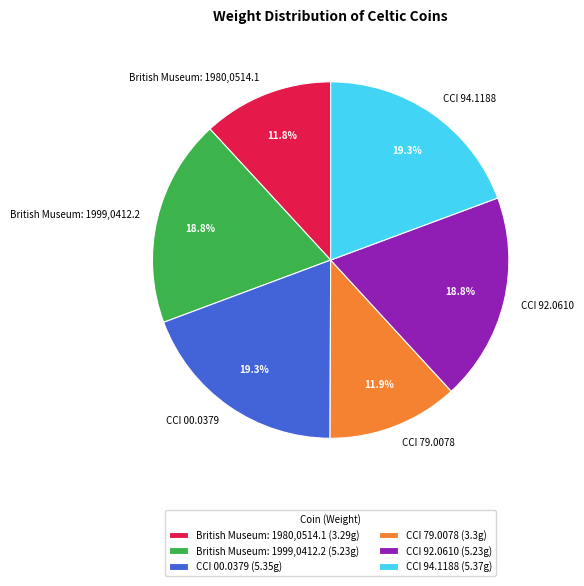

True or false: CCI 79.0078 accounts for 27% of the total.

False